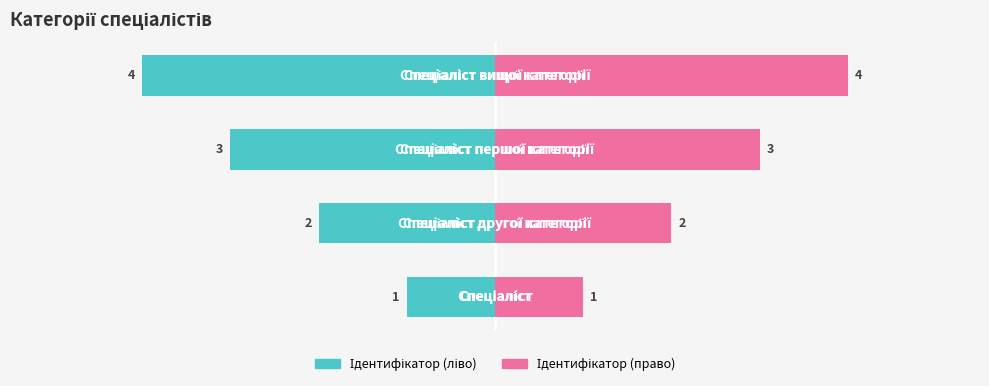

How many data points does each series have?

4